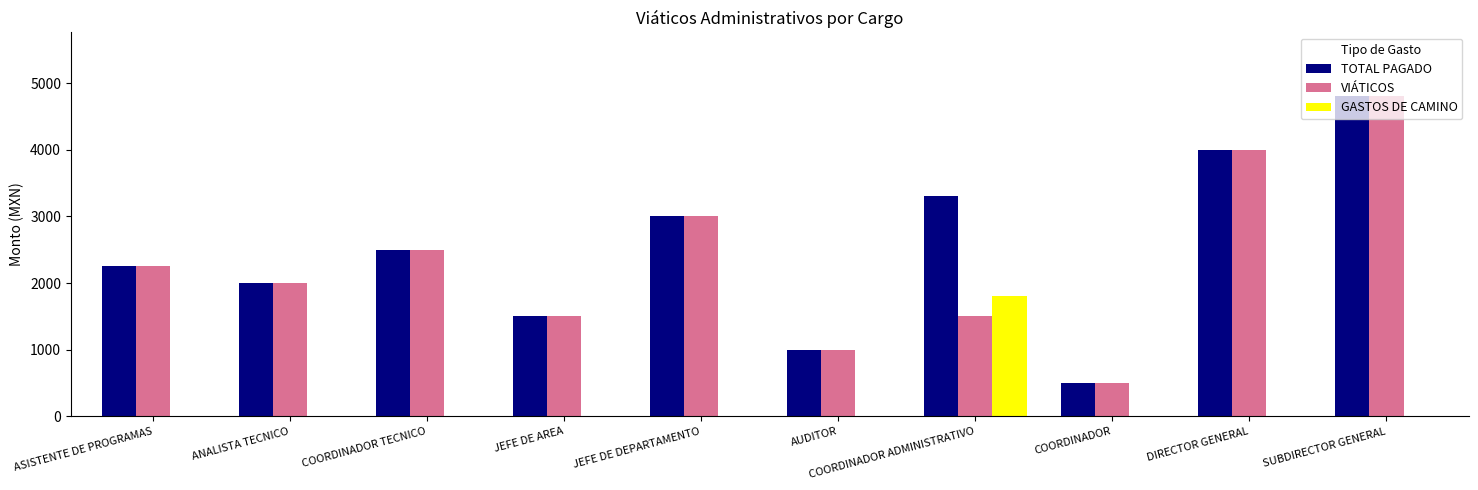

Is the value of GASTOS DE CAMINO at ANALISTA TECNICO greater than the value of VIÁTICOS at COORDINADOR?

No